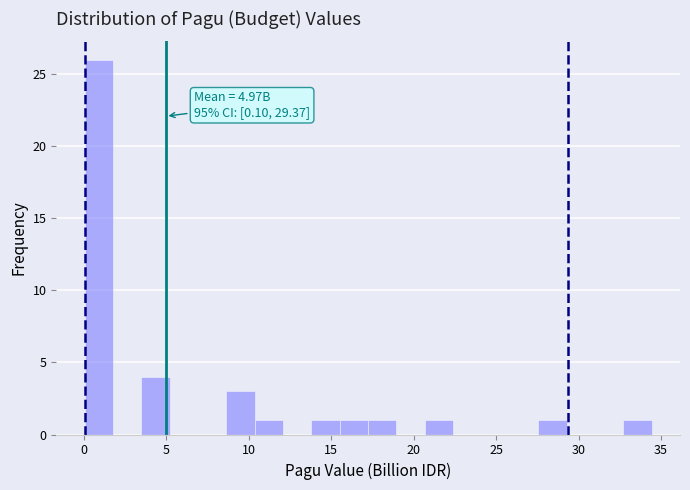

Around what value on the x-axis is the tallest bar? Give the approximate position of its centre, as read against the axis.

1.0